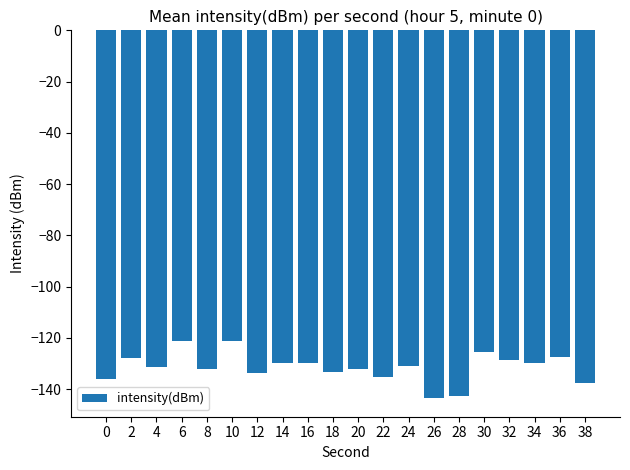

What is the sum of all values?

-2630.6